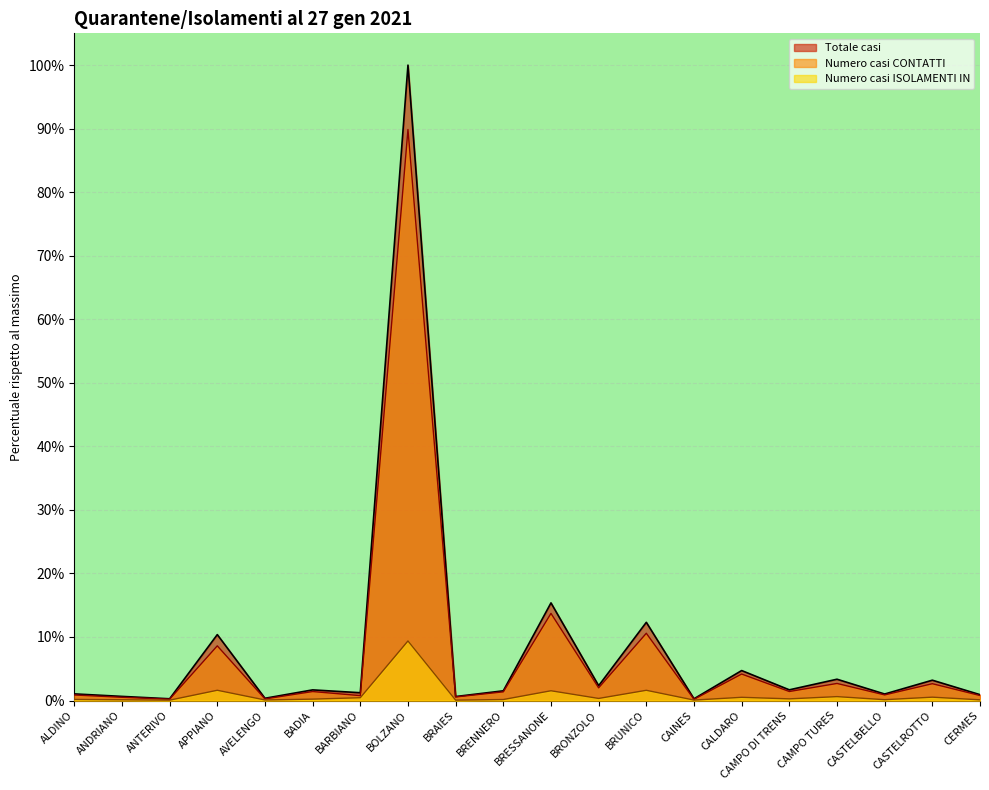

How many lines are shown in the chart?

3